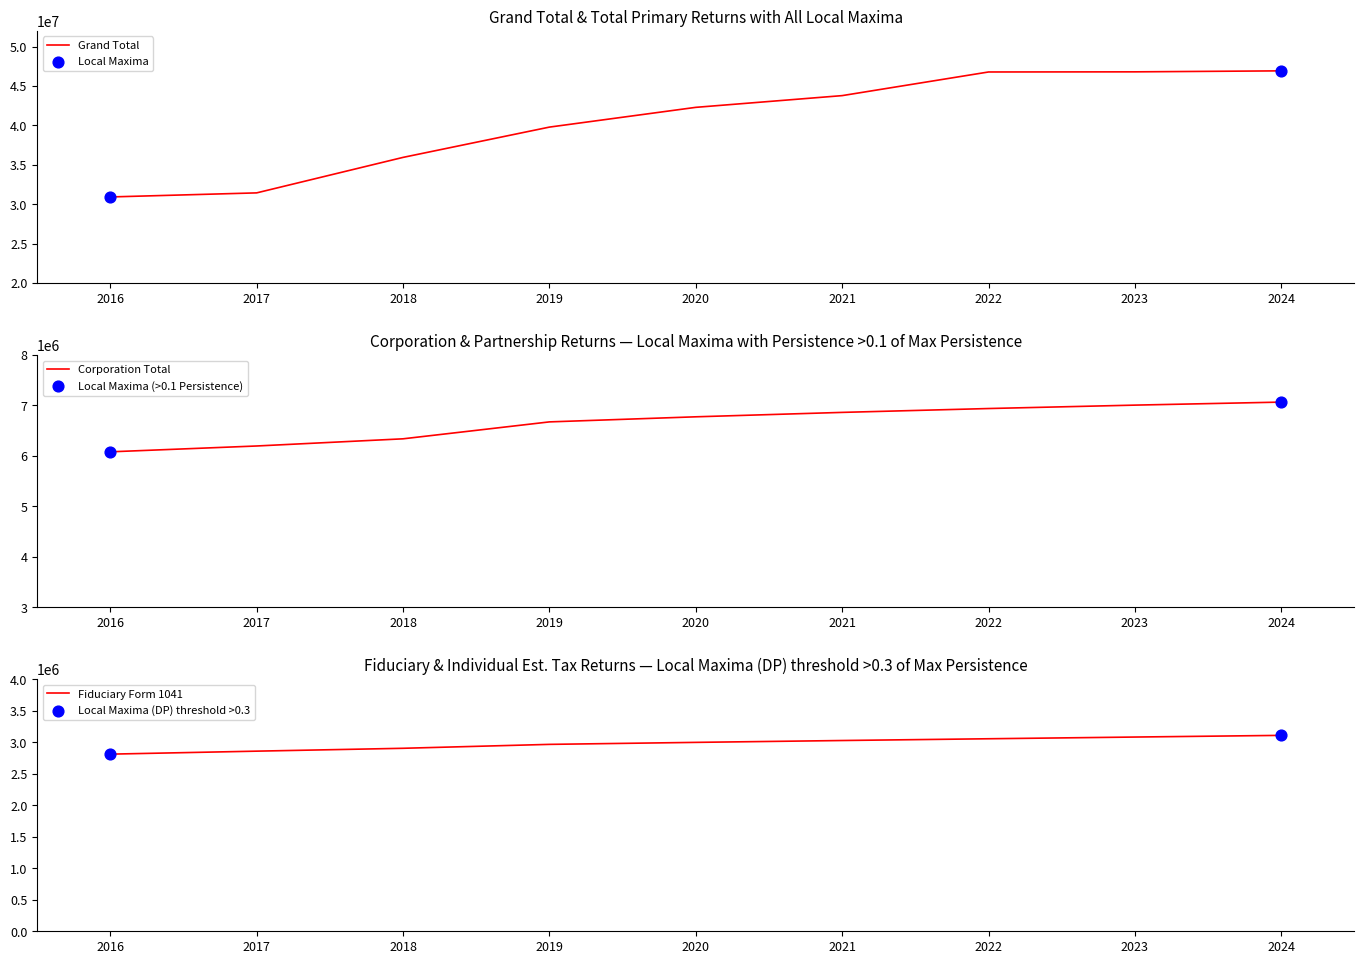

What is the minimum value for Grand Total?

30920884